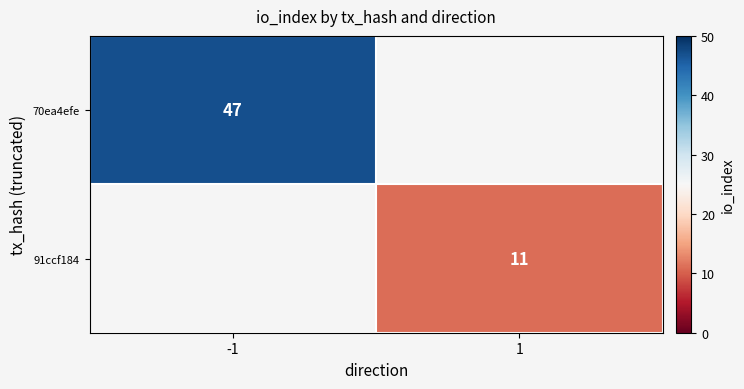

True or false: 91ccf184 has a value of 15 at 1.

False